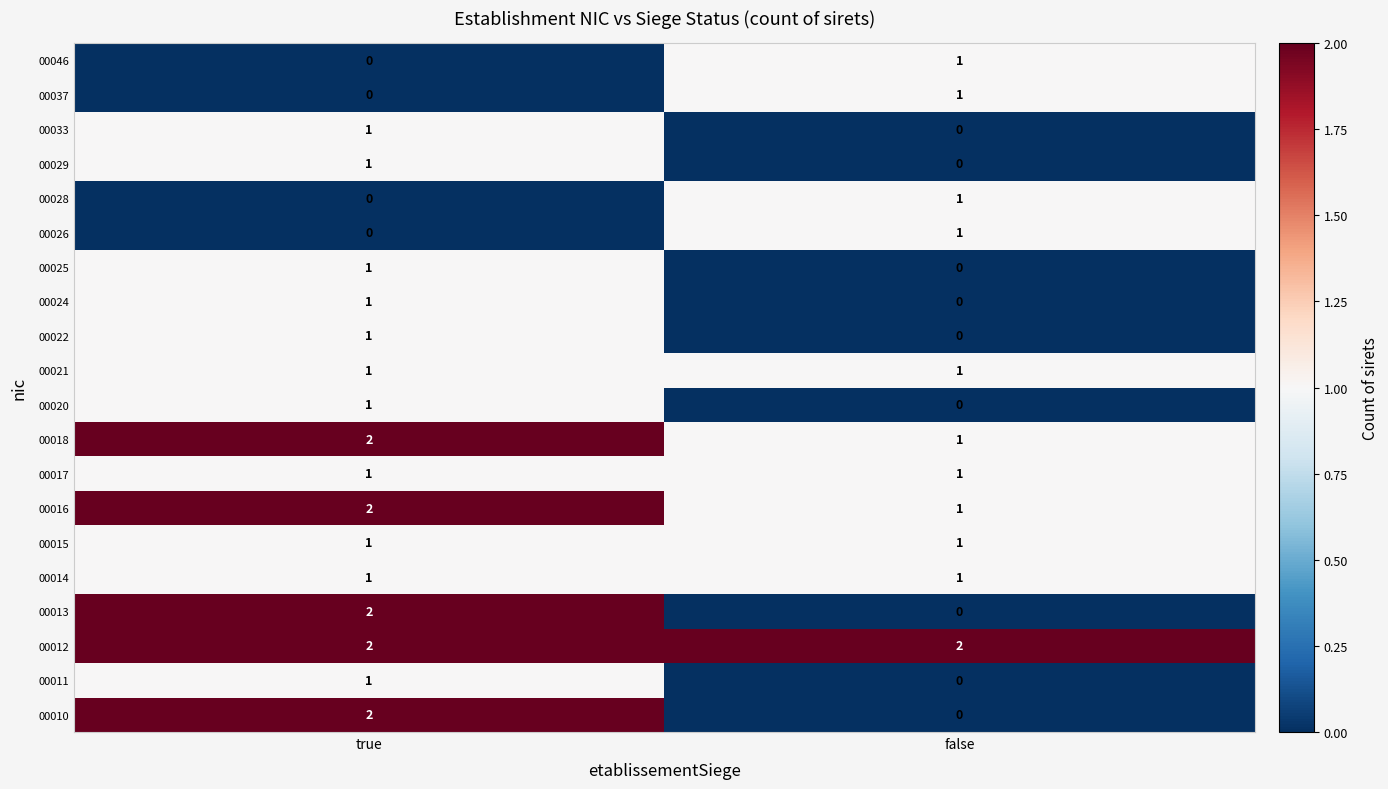

List the labels in order of 00020 value, smallest first.

false, true